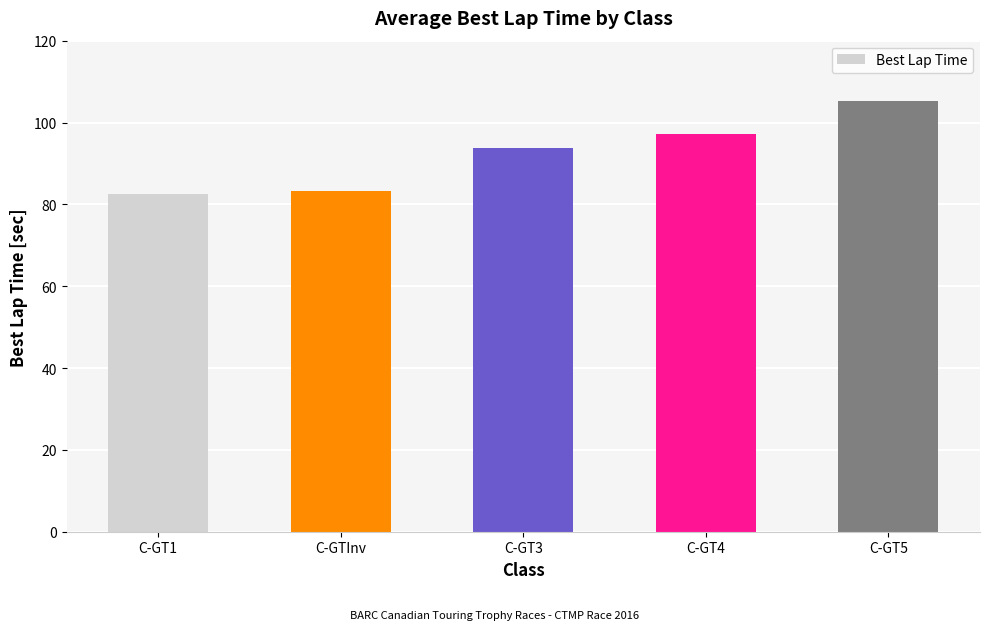

How many series are shown in this chart?

1